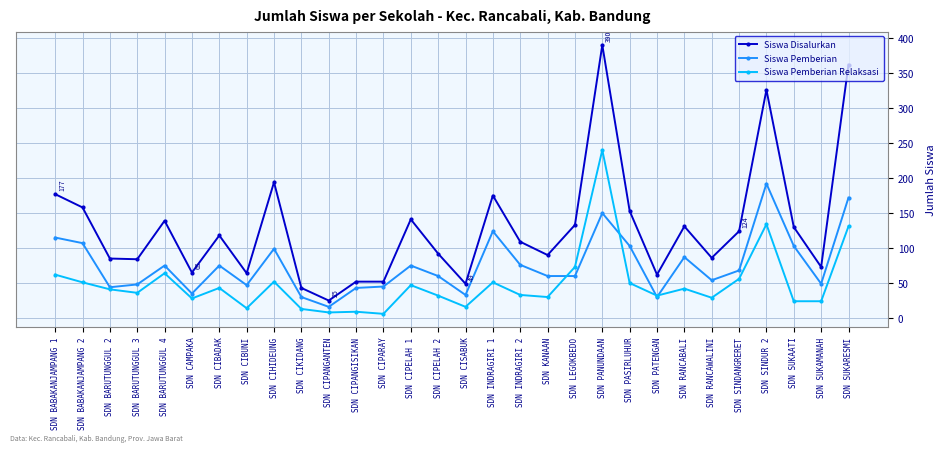

Where does the Siswa Pemberian series first go above 68?

SDN BABAKANJAMPANG 1